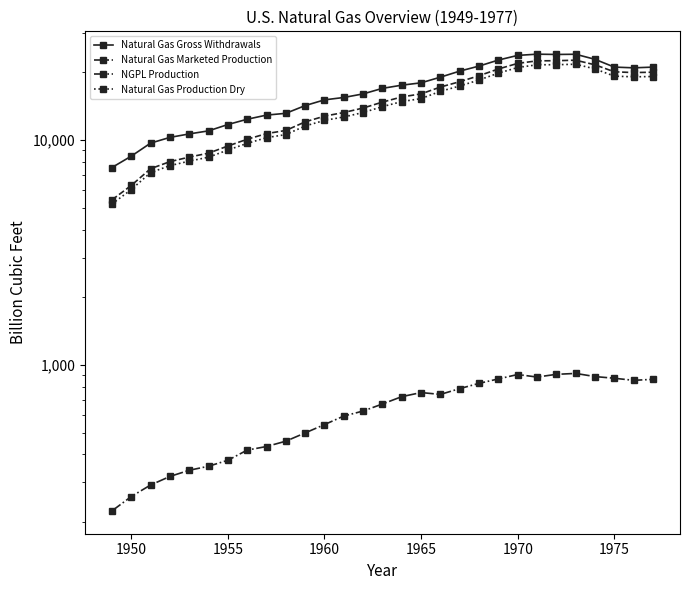

Is the value of Natural Gas Gross Withdrawals at 26 greater than the value of Natural Gas Marketed Production at 13?

Yes